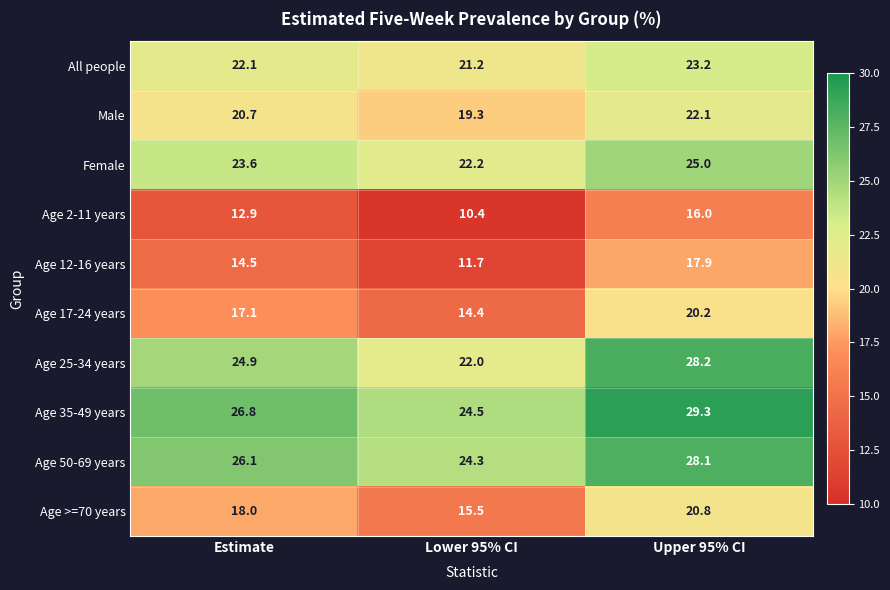

Reading right to left, extract all data points from this chart.

All people: 23.2	21.2	22.1
Male: 22.1	19.3	20.7
Female: 25.0	22.2	23.6
Age 2-11 years: 16.0	10.4	12.9
Age 12-16 years: 17.9	11.7	14.5
Age 17-24 years: 20.2	14.4	17.1
Age 25-34 years: 28.2	22.0	24.9
Age 35-49 years: 29.3	24.5	26.8
Age 50-69 years: 28.1	24.3	26.1
Age >=70 years: 20.8	15.5	18.0